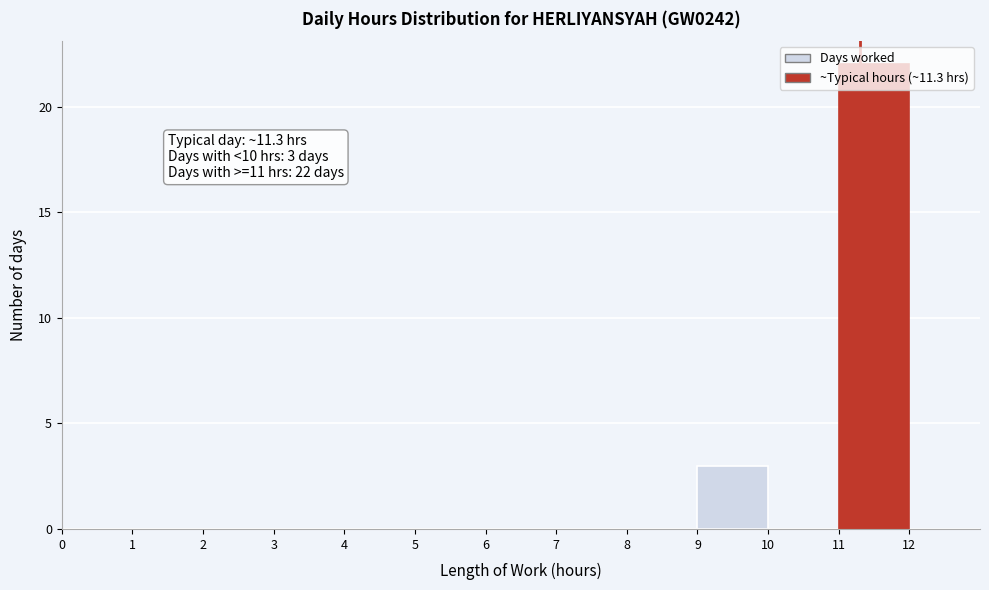

Over which range of the x-axis is the bar tallest?

11 to 12